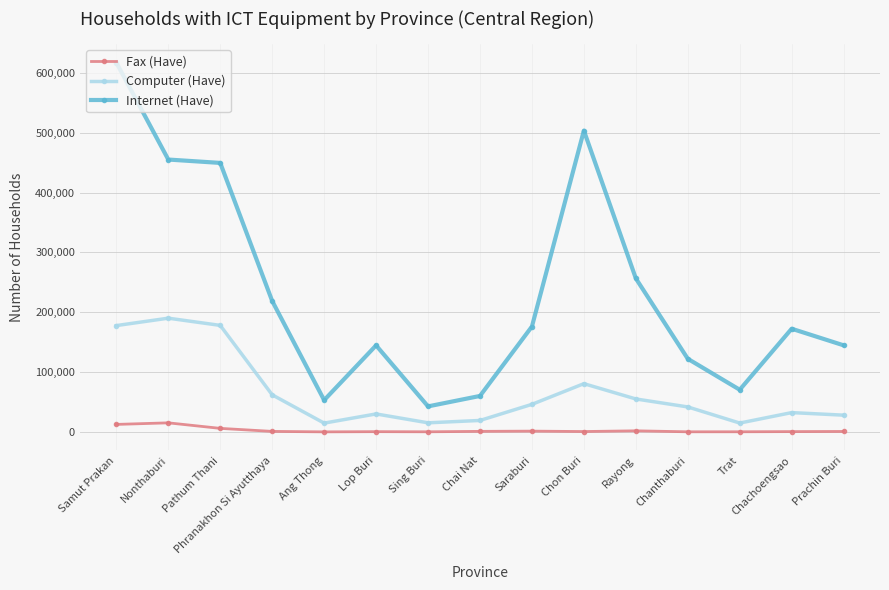

The value of Internet (Have) at Pathum Thani is 449460. True or false?

True